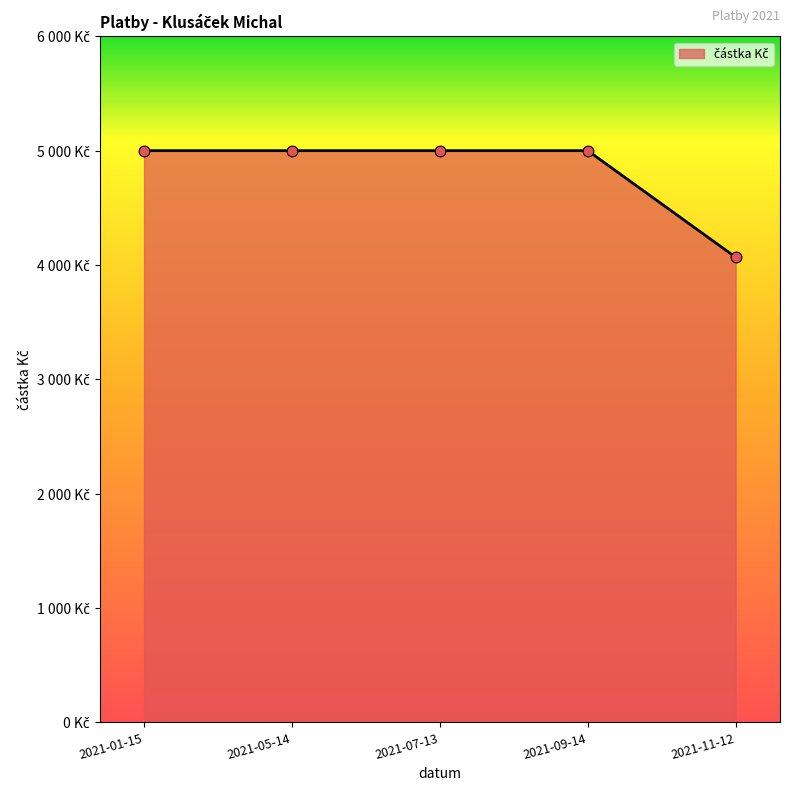

Between 2021-09-14 and 2021-11-12, which is larger?

2021-09-14